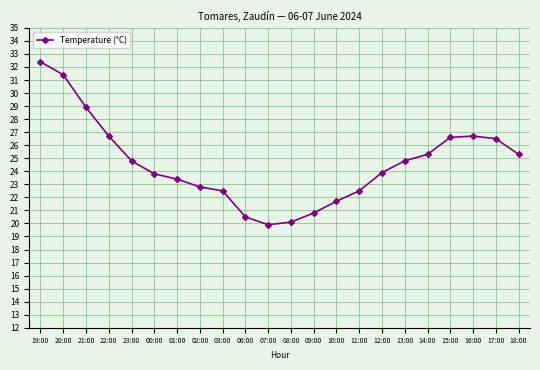

What is the difference between the values at 17:00 and 08:00?

6.4